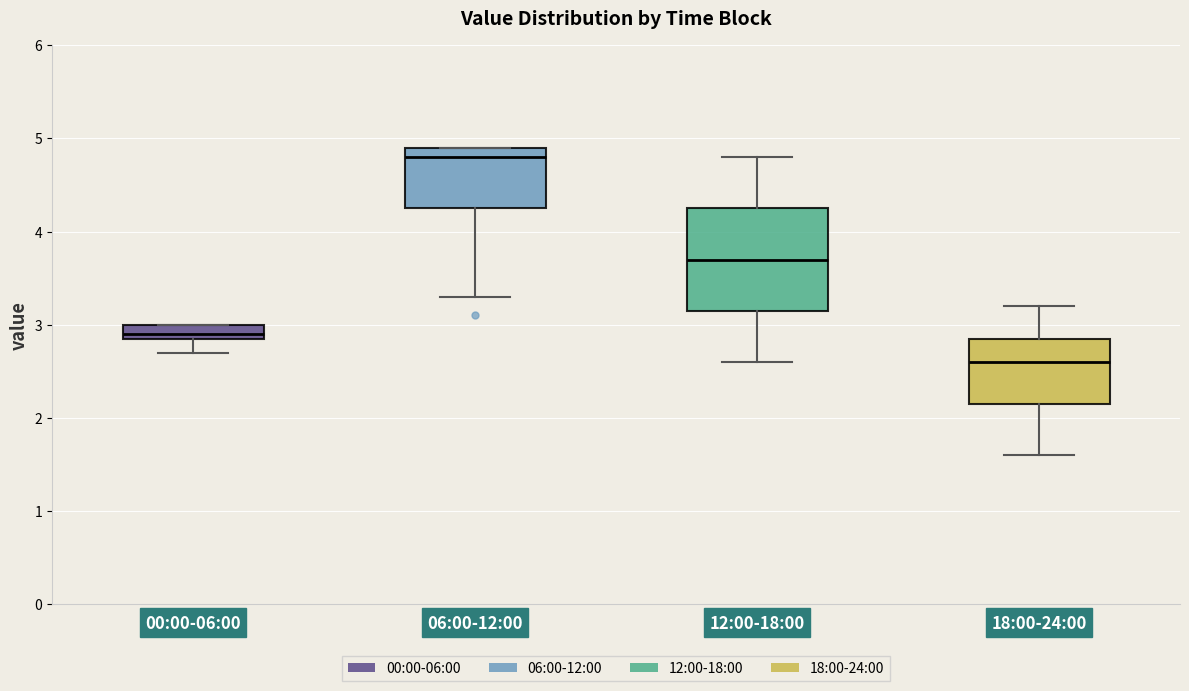

Which box is the tallest, from its lower edge to its upper edge?

12:00-18:00